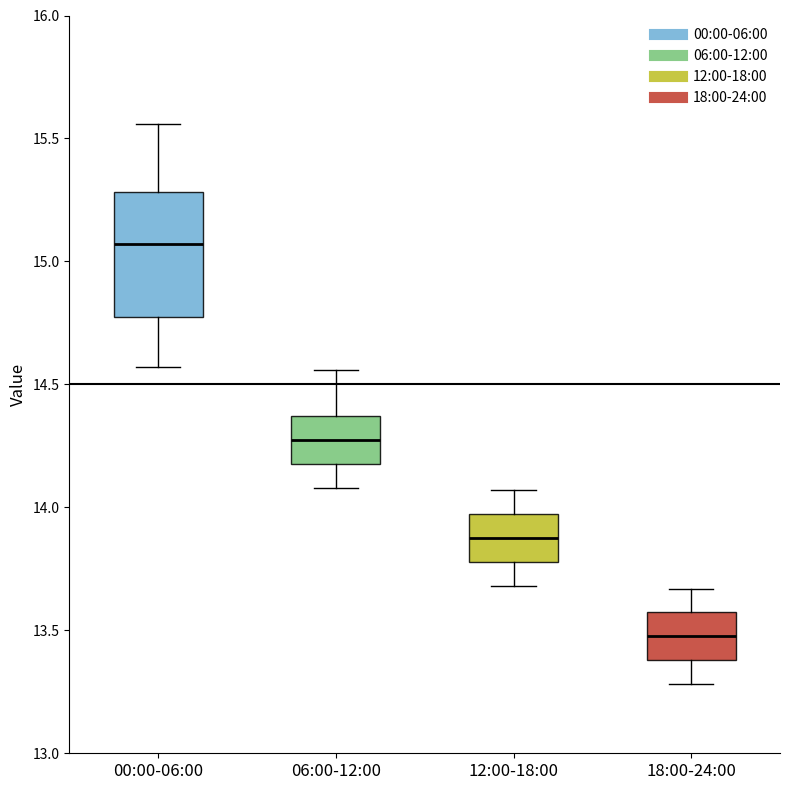

Which box's median line is the lowest?

18:00-24:00